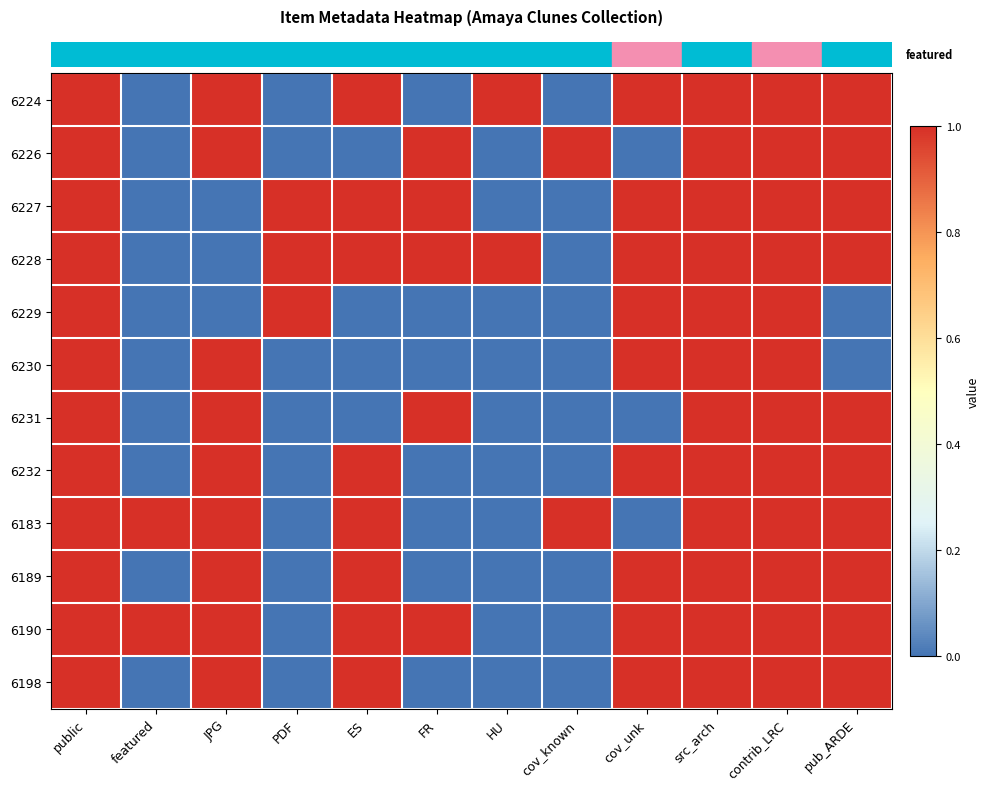

How many data points does each series have?

12